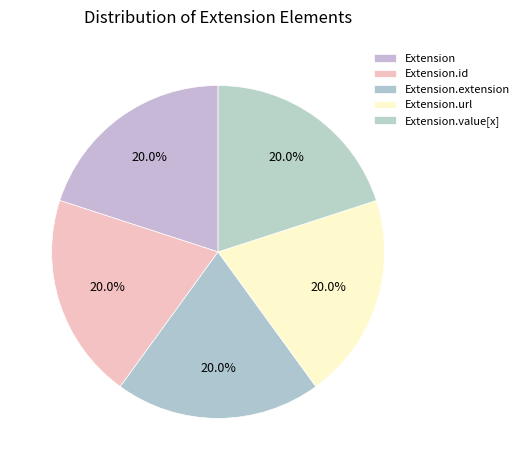

Is the sum of Extension and Extension.url greater than half?

No